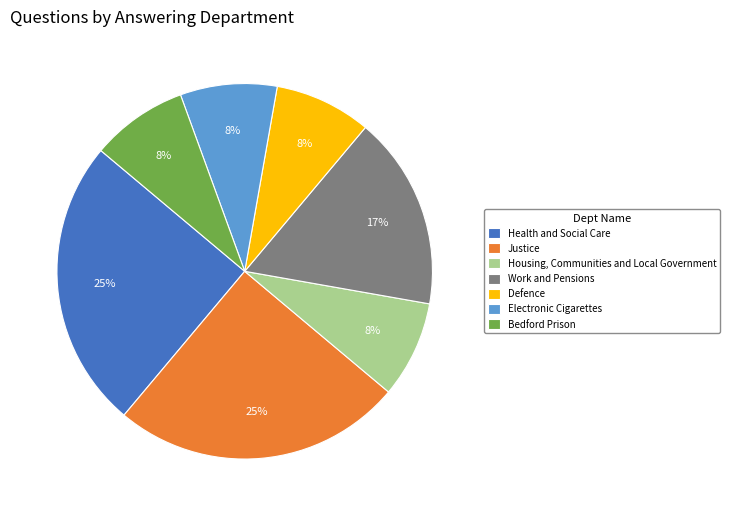

To the nearest percent, what is the combined percentage of Justice and Defence?

33%